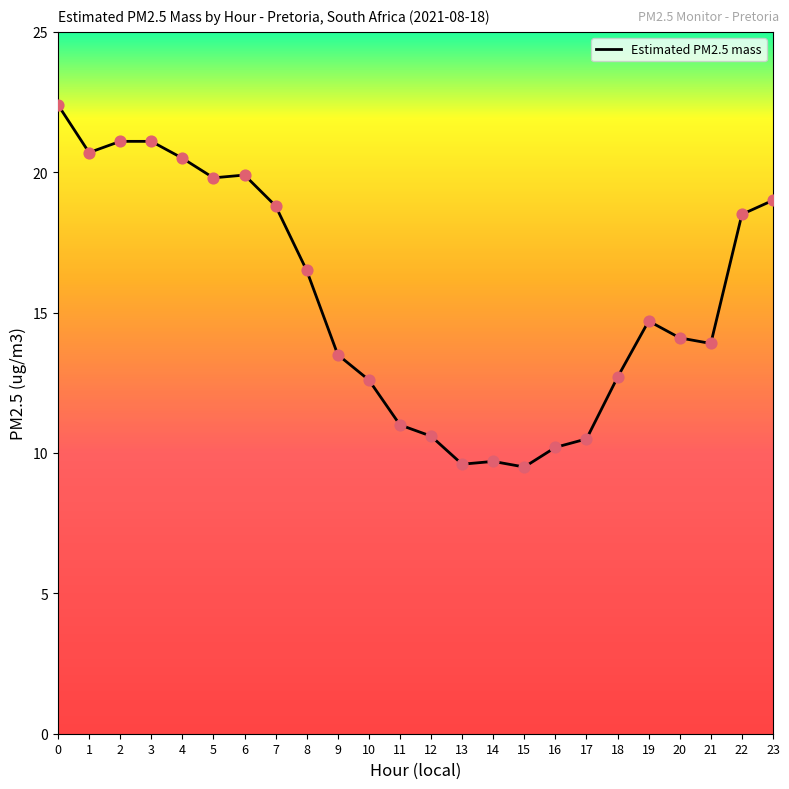

Approximately how many times larger is the value at 2 compared to 14?

2.2